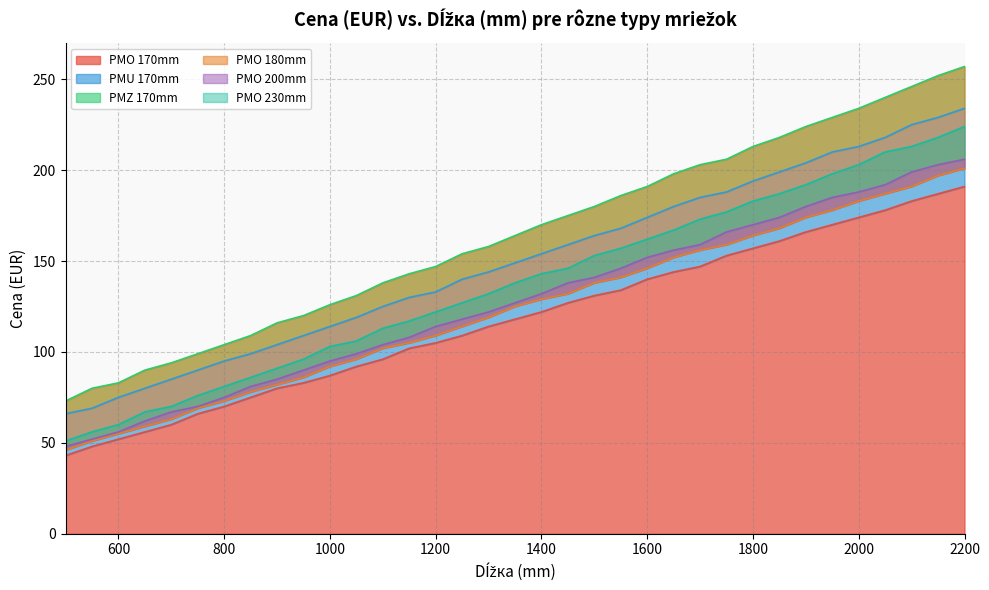

The PMO 180mm series shows 173 at 1400. True or false?

False